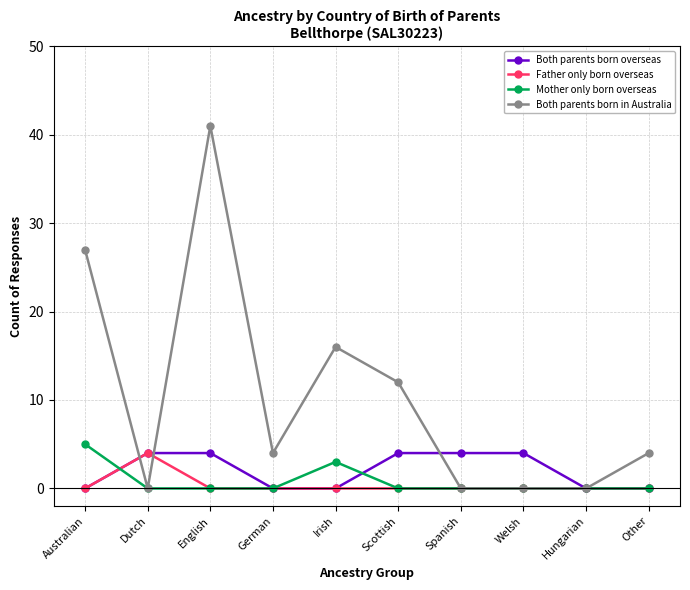

Is it true that Mother only born overseas equals 0 at German?

True